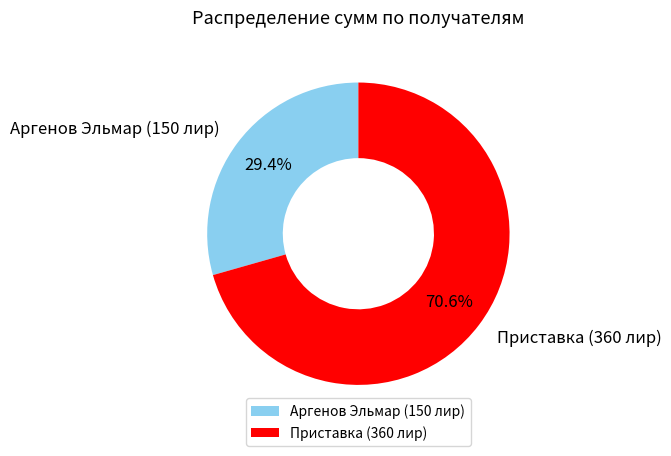

To the nearest percent, what is the average slice percentage?

50%